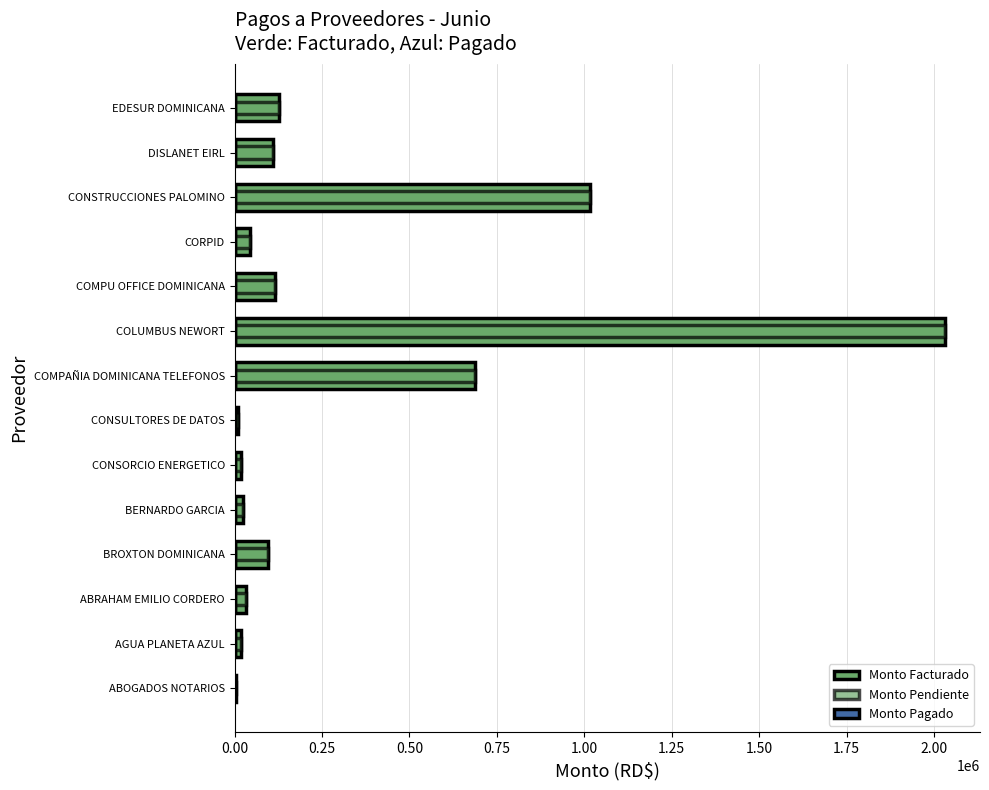

Is the value of Monto Facturado at 1.00 greater than the value of Monto Pagado at 13?

Yes